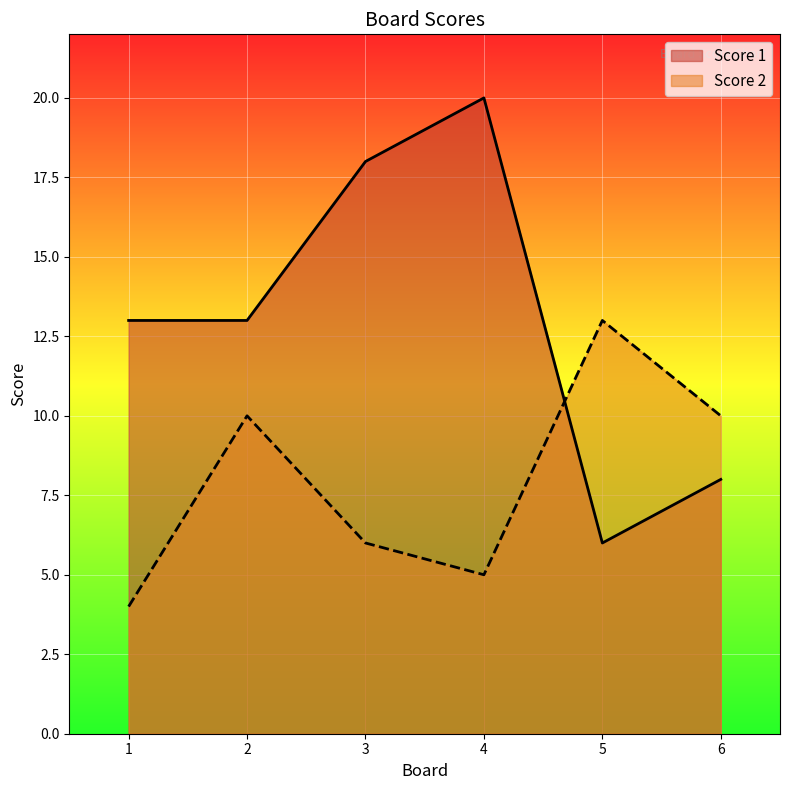

Reading left to right, what are all the values shown in this chart?

Score 1: 1=13	2=13	3=18	4=20	5=6	6=8
Score 2: 1=4	2=10	3=6	4=5	5=13	6=10